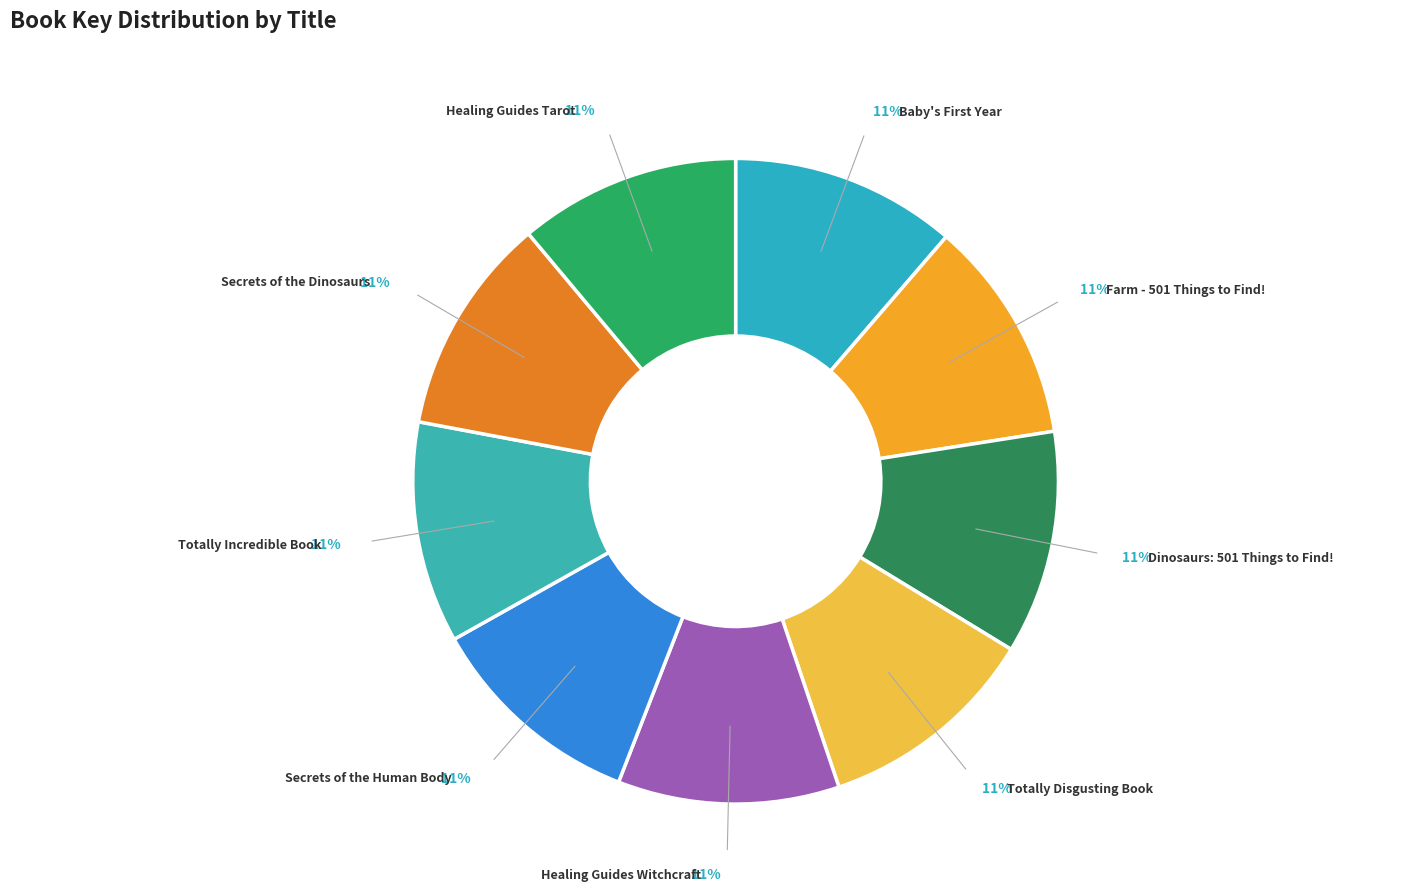

True or false: Farm - 501 Things to Find! accounts for 18% of the total.

False